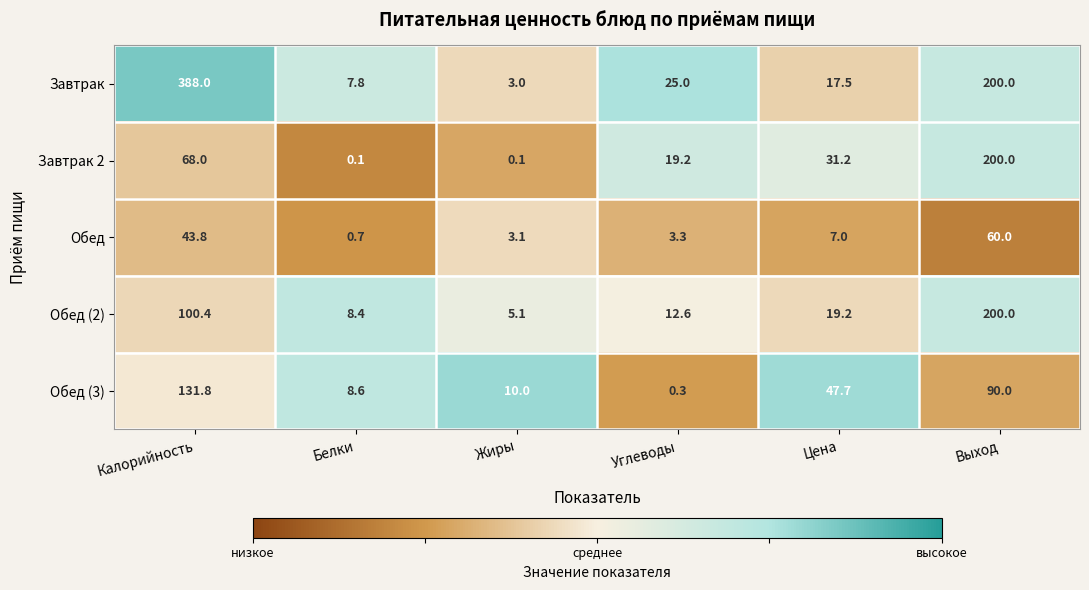

At Белки, list the series in order from largest to smallest.

Обед (3), Обед (2), Завтрак, Обед, Завтрак 2